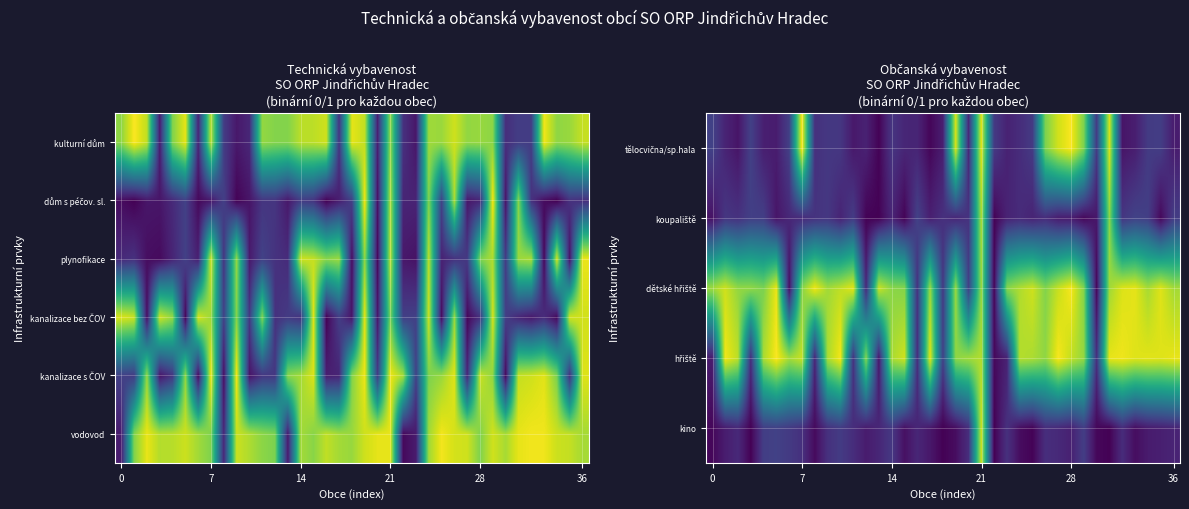

Between 6 and 17, which is larger?

6